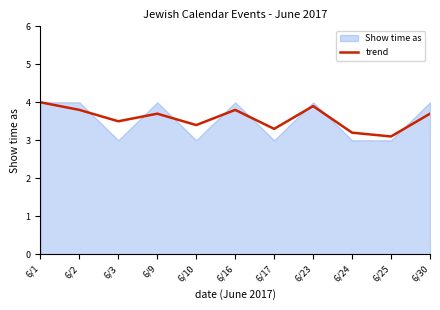

Is it true that the value at 6/10 is 1.0?

False